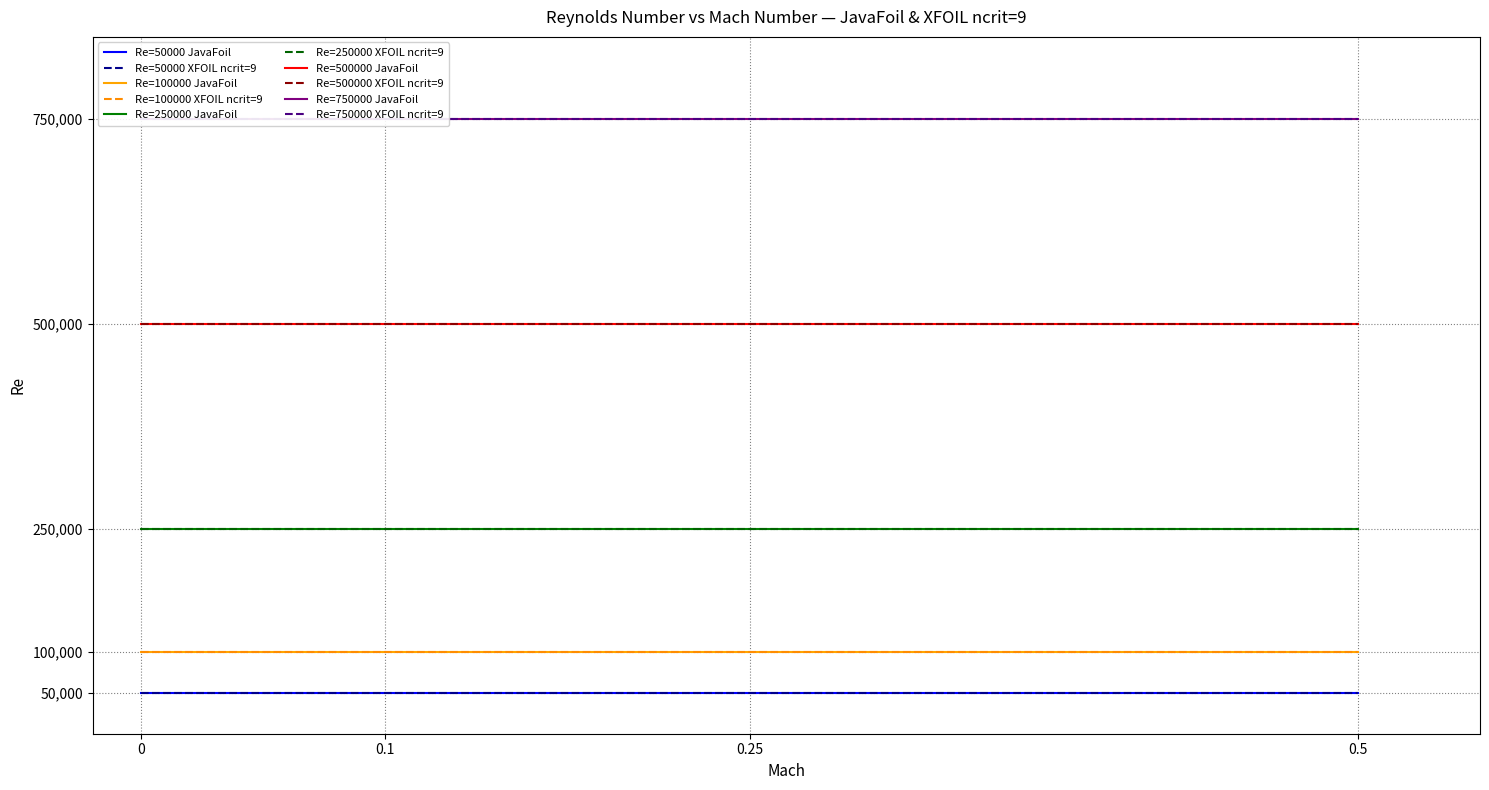

What is the lowest value of the Re=250000 series?

250000